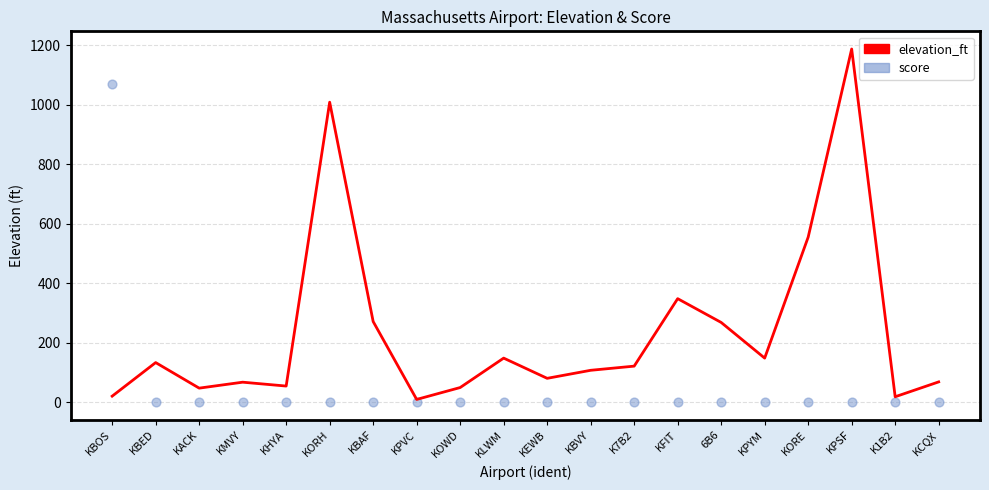

Which series contains the highest Y value?

elevation_ft